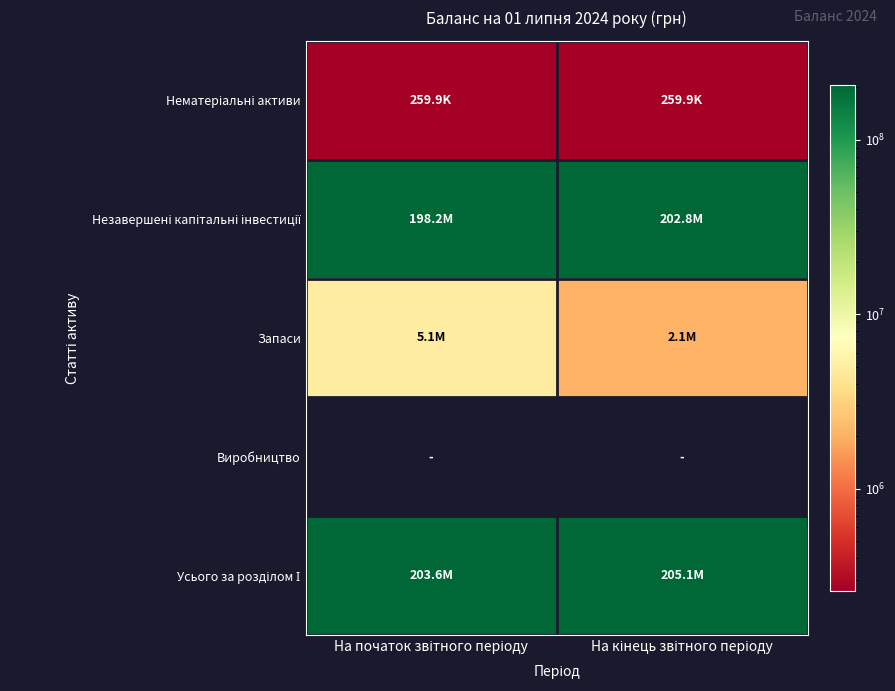

Which label corresponds to the largest value in the chart?

На кінець звітного періоду